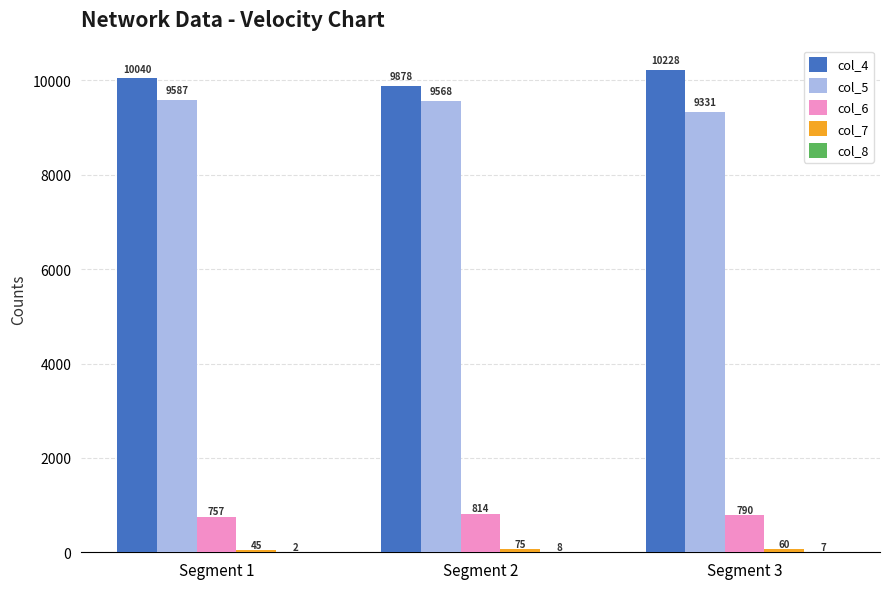

Where is col_4 nearest to the value 10053?

Segment 1